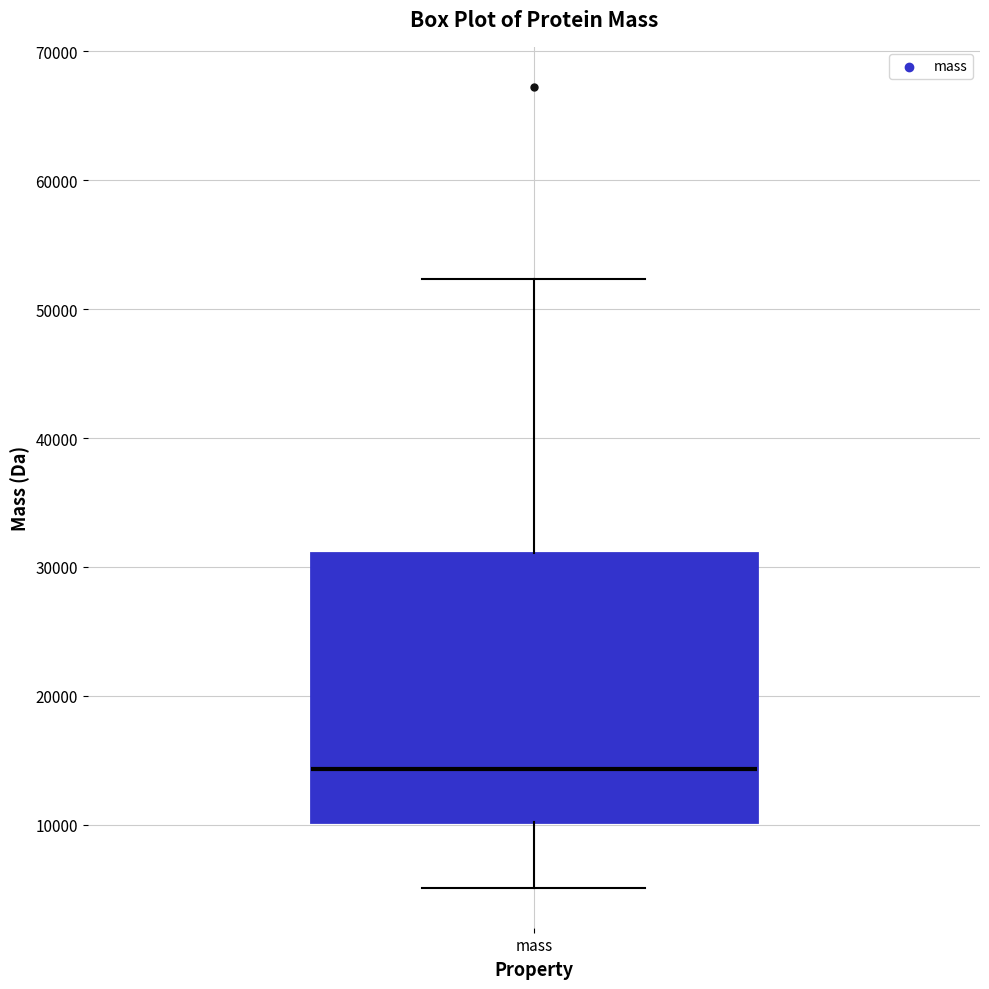

Where does the median line of the box for mass sit on the y-axis? The values are not printed on the chart, so give them approximately, as read against the axis.

14000